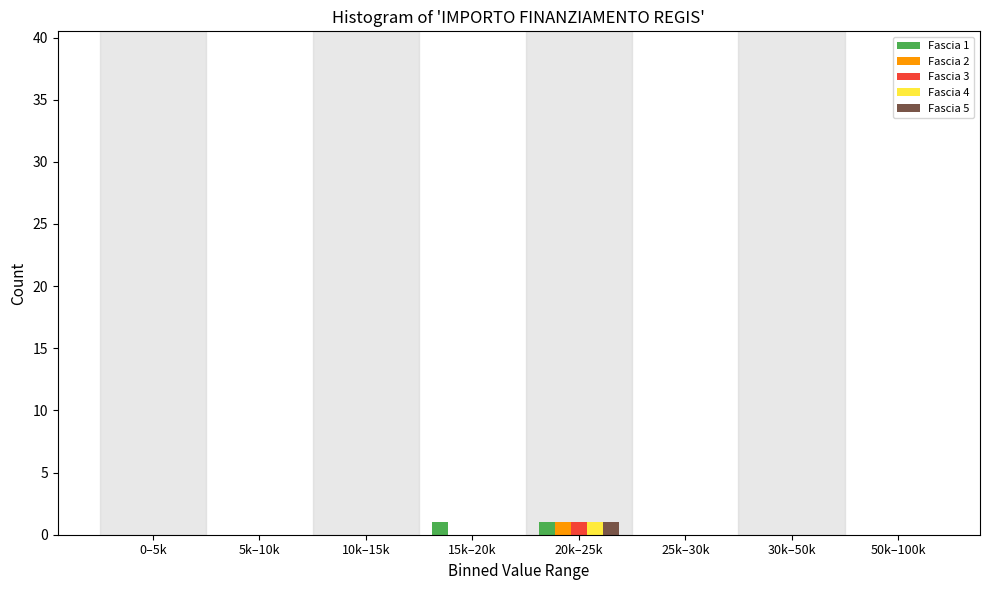

The Fascia 1 series shows 0 at 50k–100k. True or false?

True